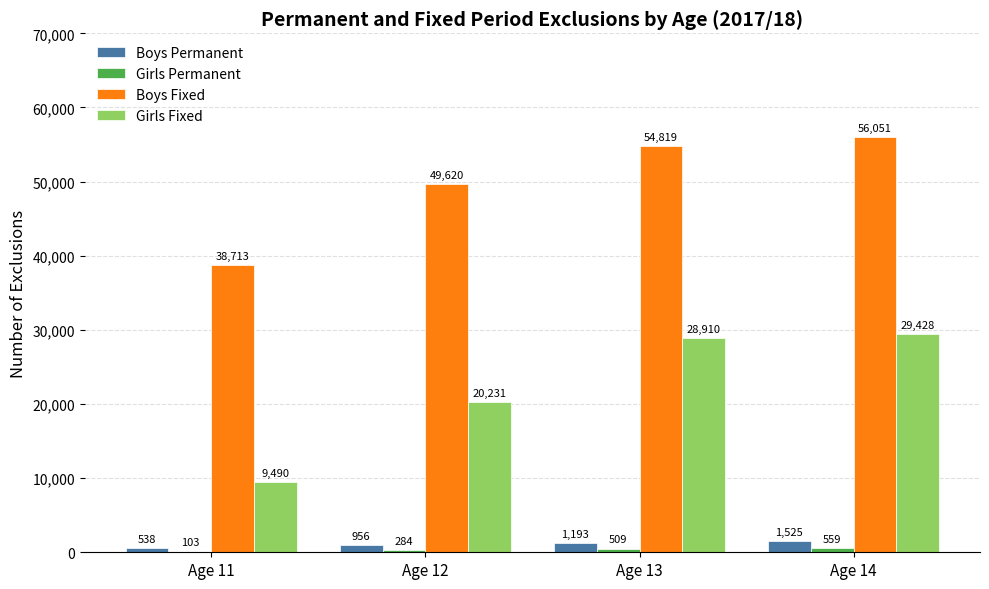

The Boys Fixed series shows 56051 at Age 14. True or false?

True